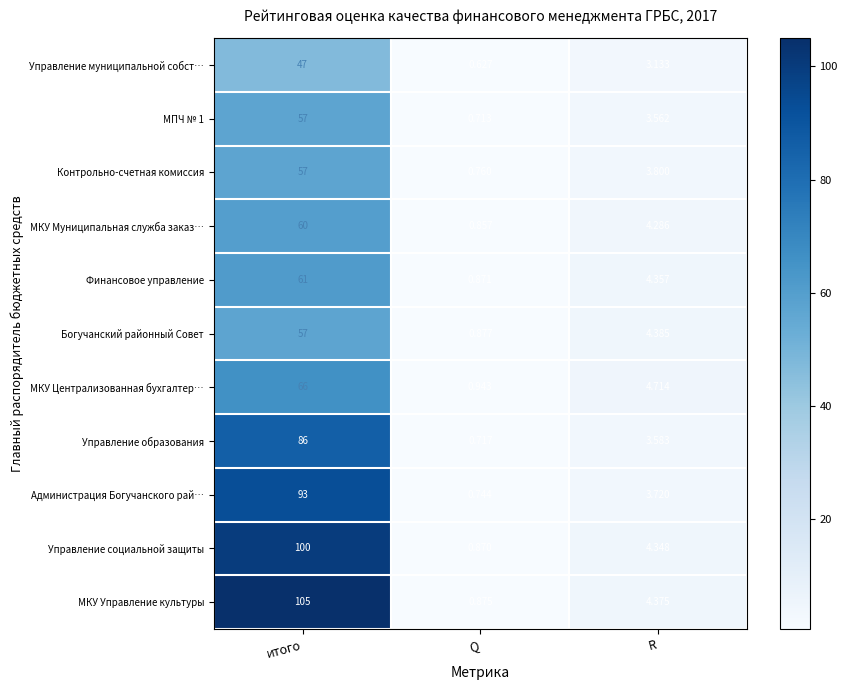

How many distinct data groups are displayed?

11